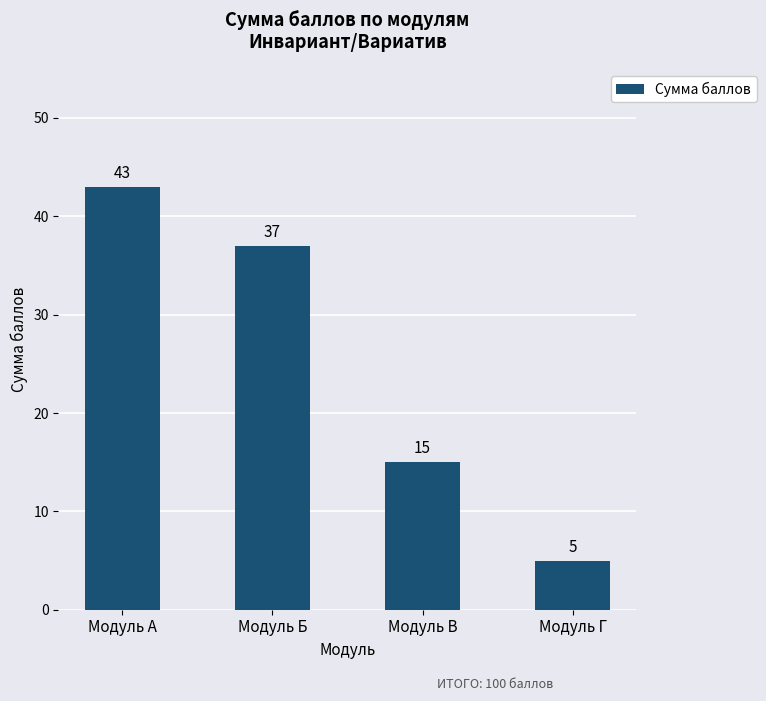

How many values are below 37?

2